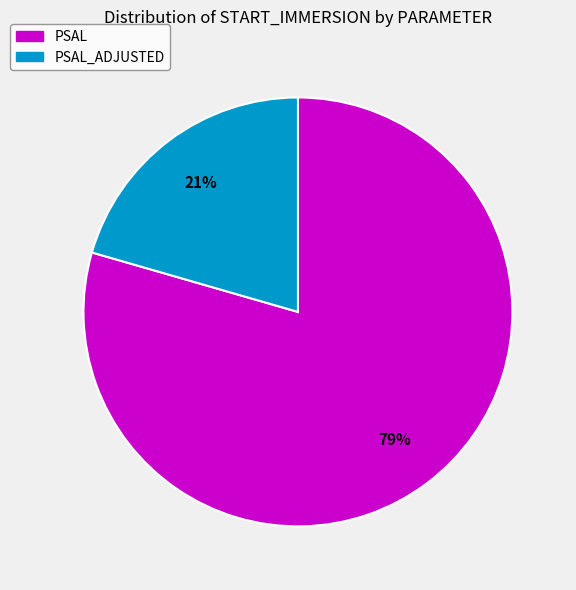

Is there any slice that represents more than half of the pie?

Yes